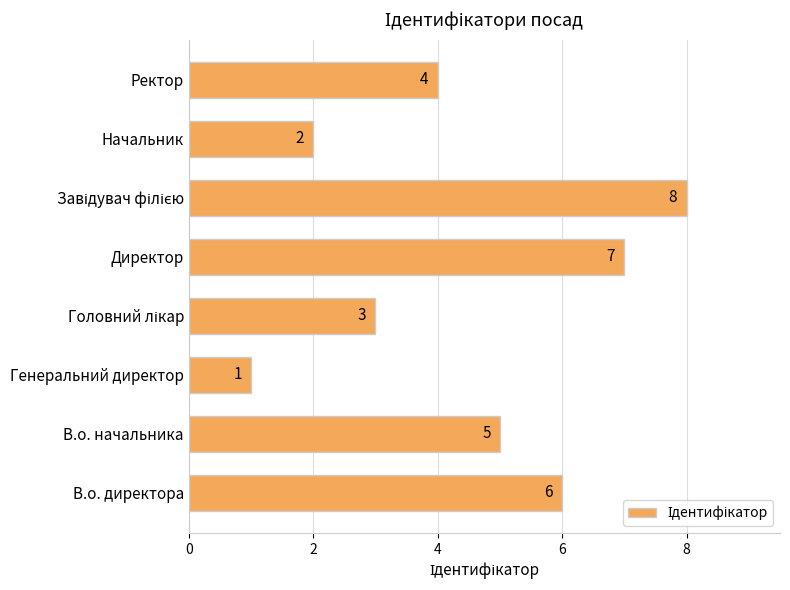

What is the ratio of the value at Начальник to the value at В.о. начальника?

0.4